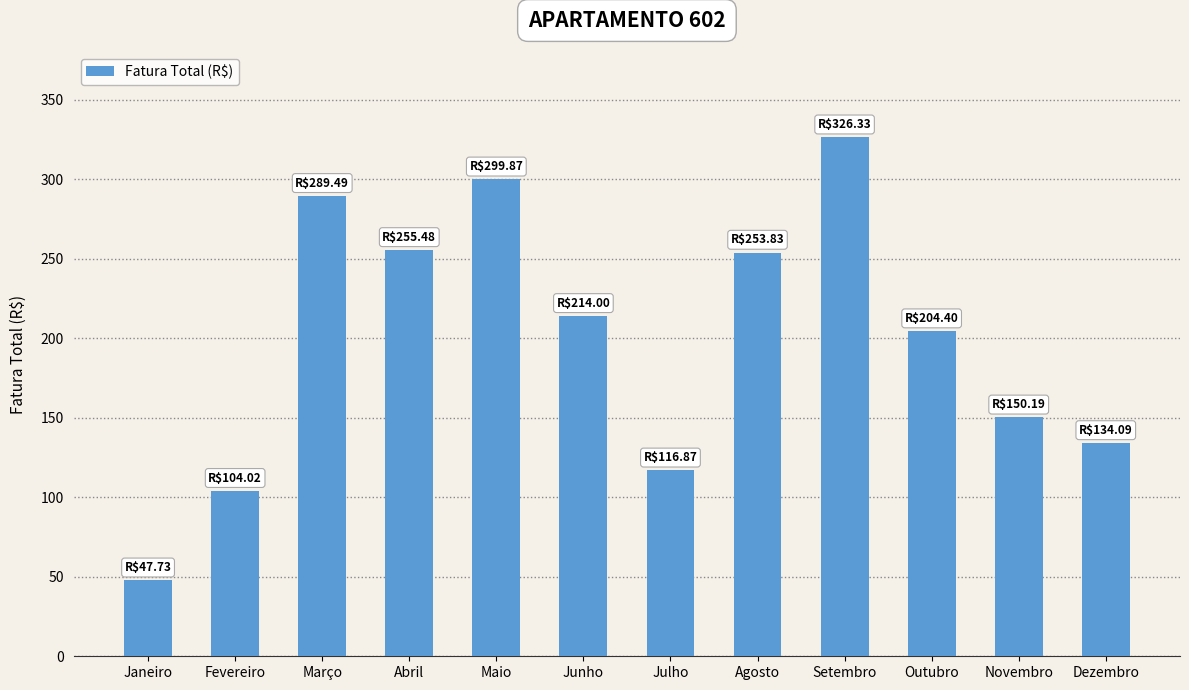

The chart shows a value of 104.0 at Fevereiro. True or false?

True